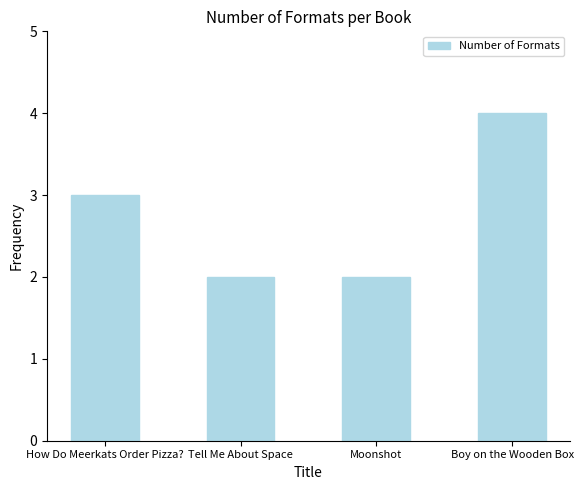

Are the bars grouped side by side (vs. stacked)?

No